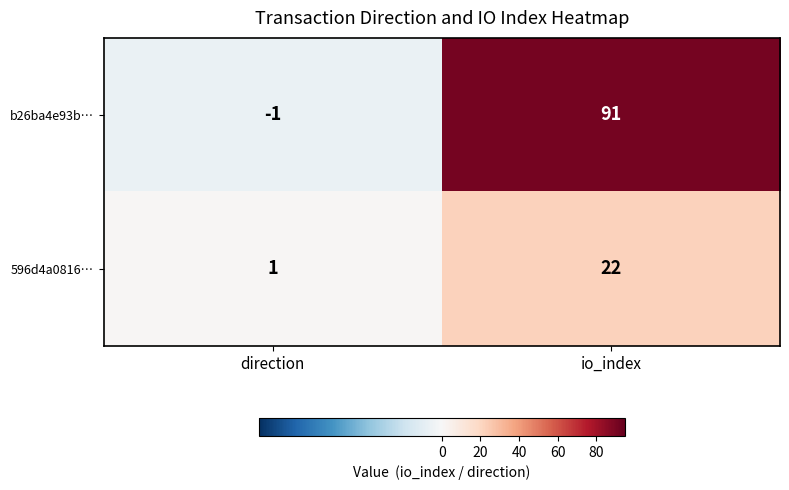

Reading right to left, transcribe all the data shown in this chart.

b26ba4e93b…: 91	-1
596d4a0816…: 22	1